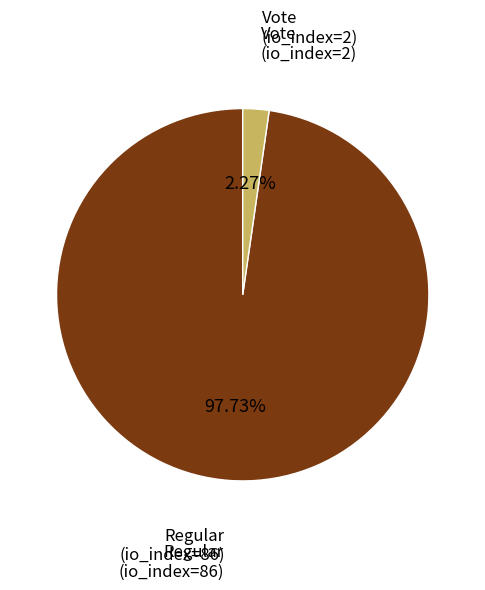

Is there a majority slice in this chart?

Yes